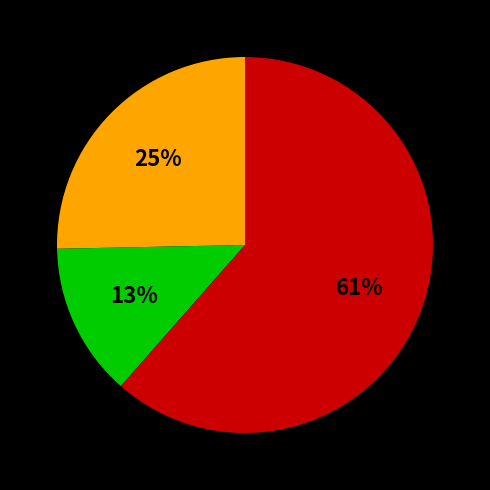

Is there a majority slice in this chart?

Yes